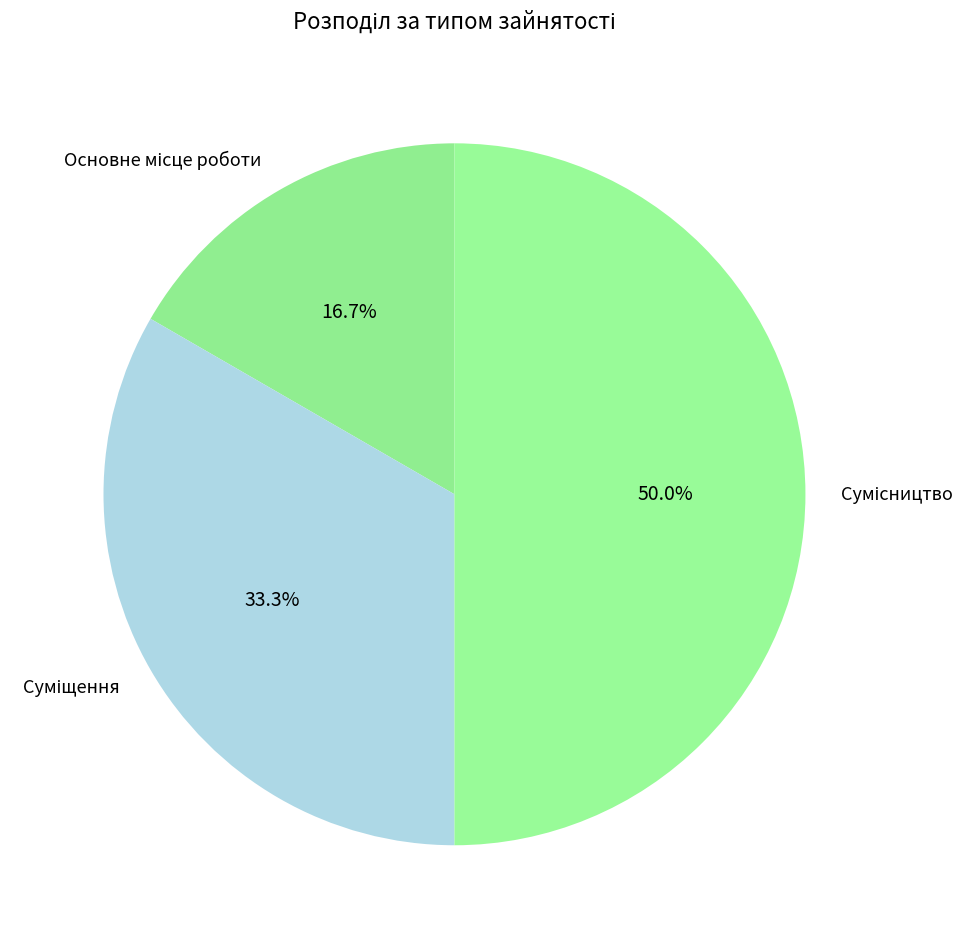

Count the number of slices in the pie.

3